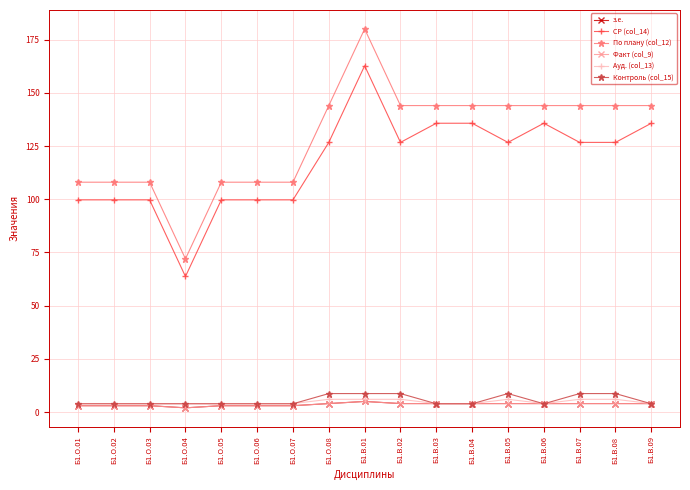

How many times do Ауд. (col_13) and Контроль (col_15) cross each other?

6